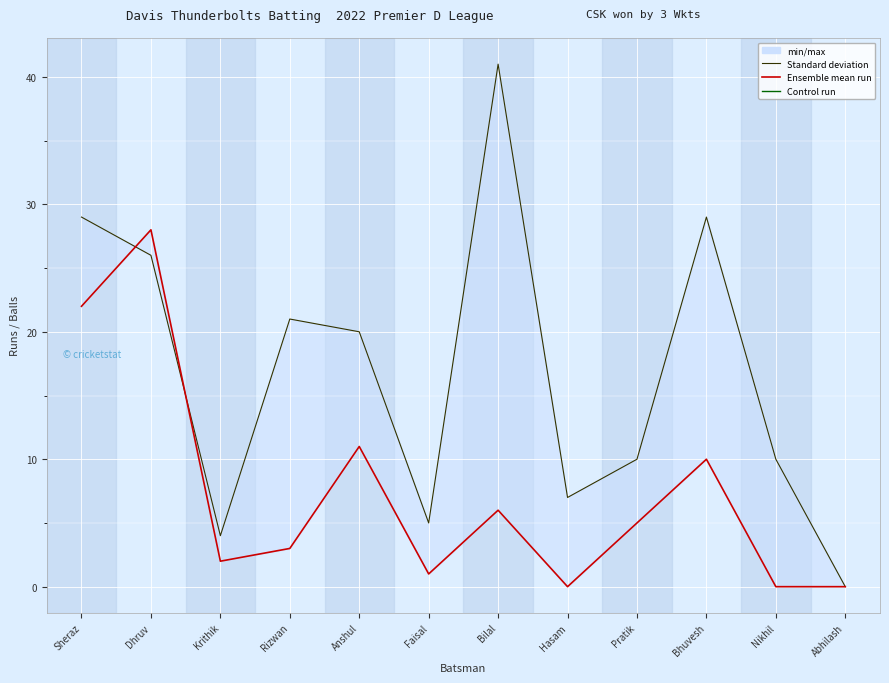

What is the sum of all Runs (Ensemble mean run) values?

88